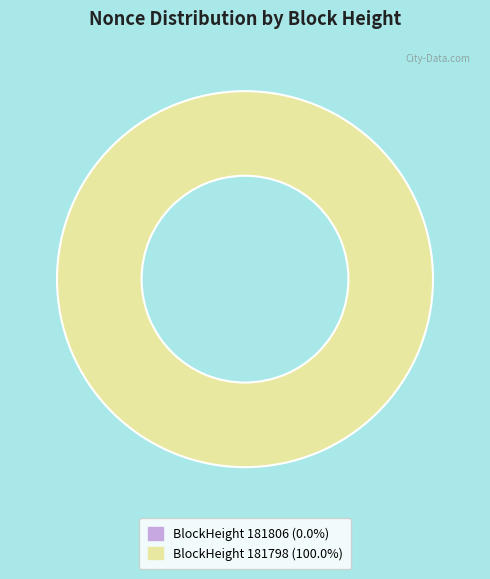

Is it true that 181798 is 100% of the pie?

True